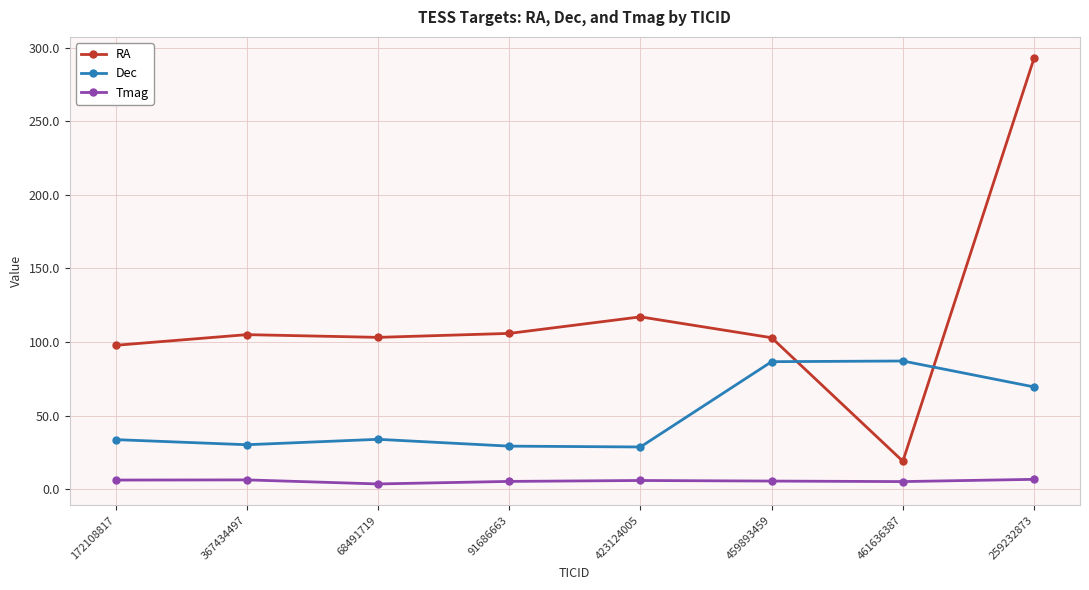

At which category is the sum across all series the highest?

259232873